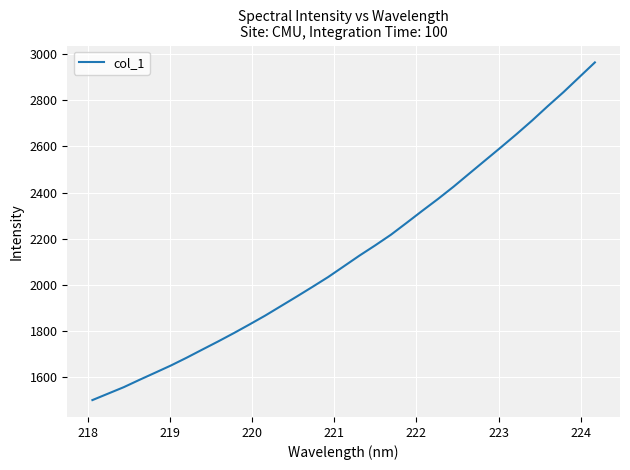

What is the sum of all values?

70422.1